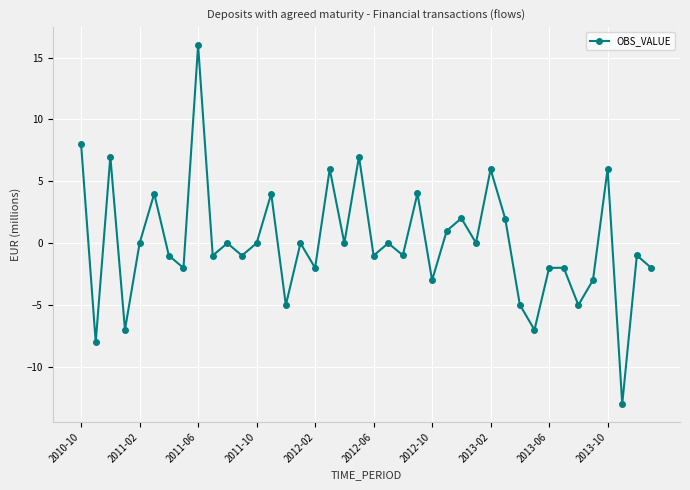

What is the difference between the second highest and second lowest values?

16.0